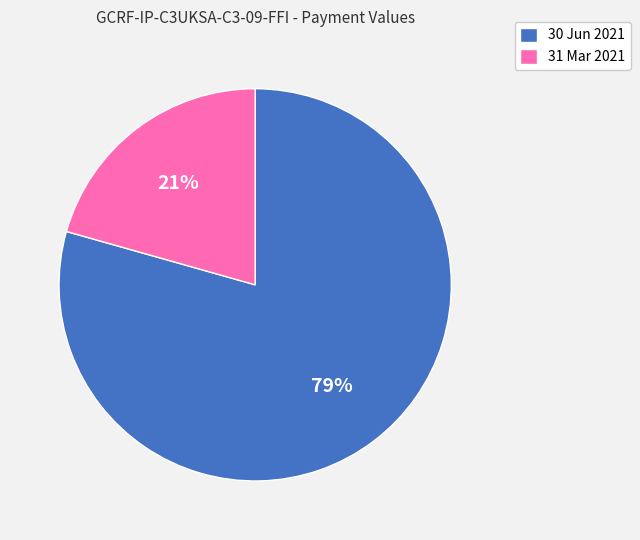

The 31 Mar 2021 slice represents 26% of the pie. True or false?

False